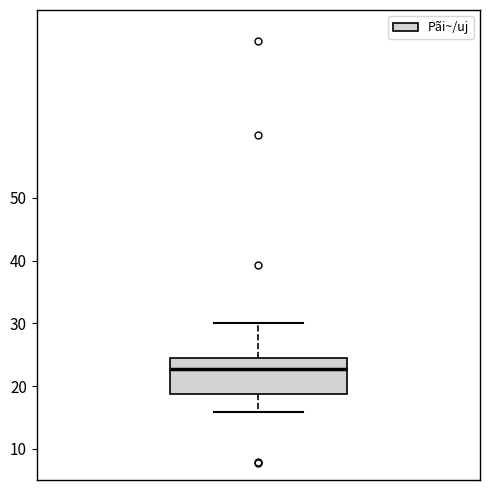

Where does the lower whisker of the box end on the y-axis? The values are not printed on the chart, so give them approximately, as read against the axis.

16